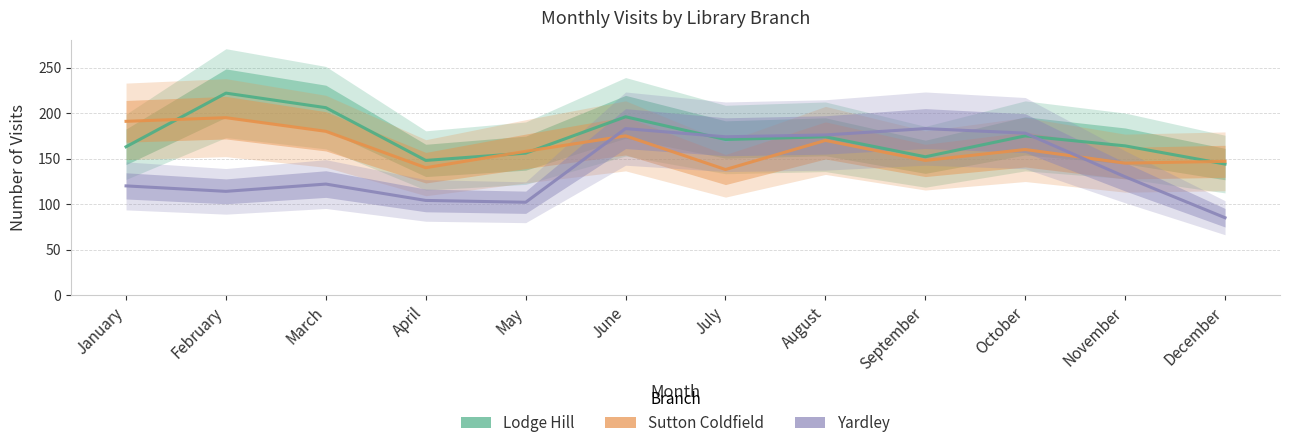

True or false: Yardley has a value of 122 at March.

True